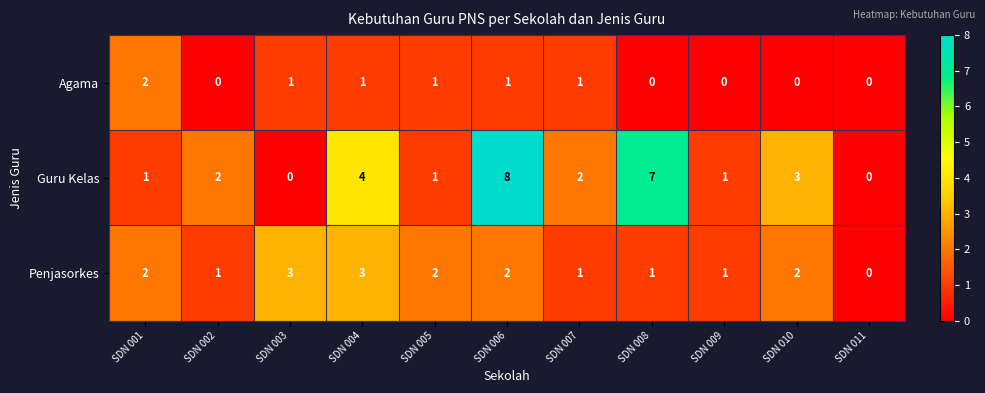

Rank the series by their average value, from highest to lowest.

Guru Kelas, Penjasorkes, Agama